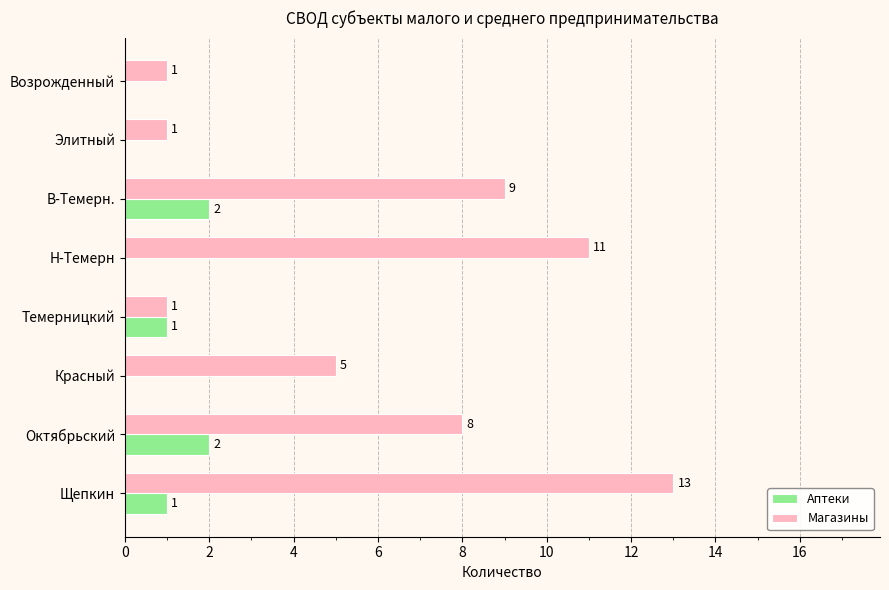

Which series has the widest spread of values?

Магазины